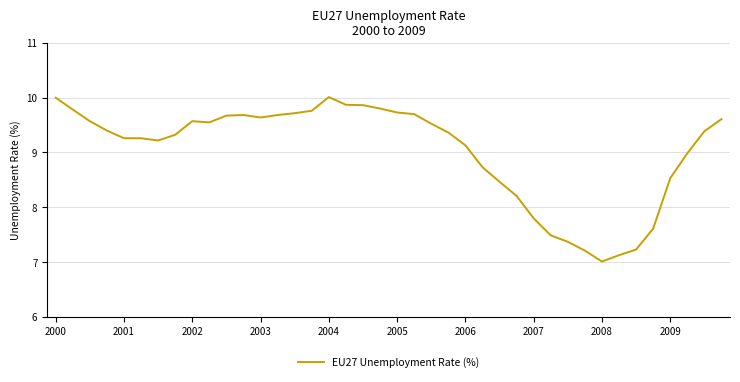

What is the minimum value shown in the chart?

7.0